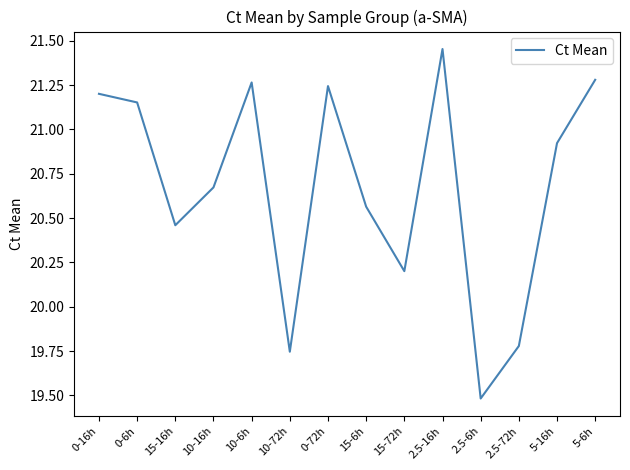

The value at 2.5-72h is 19.8. True or false?

True